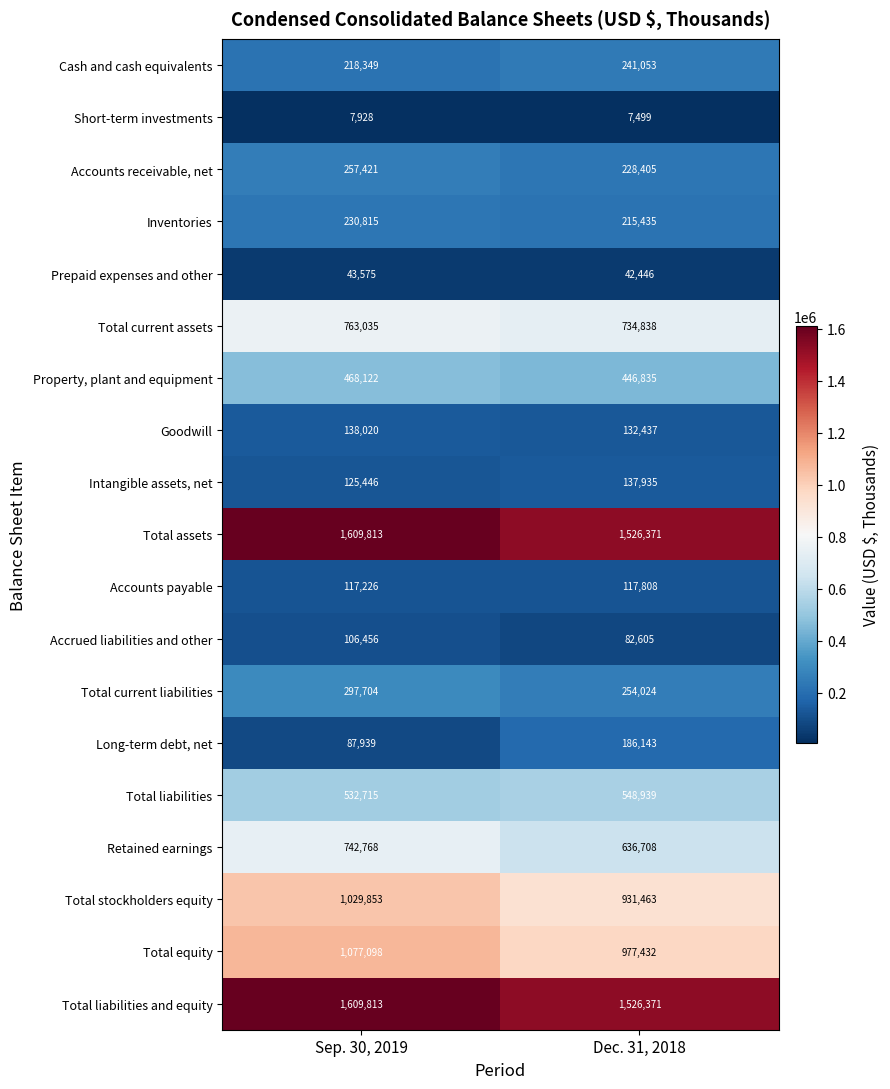

Count the number of data series in this chart.

19